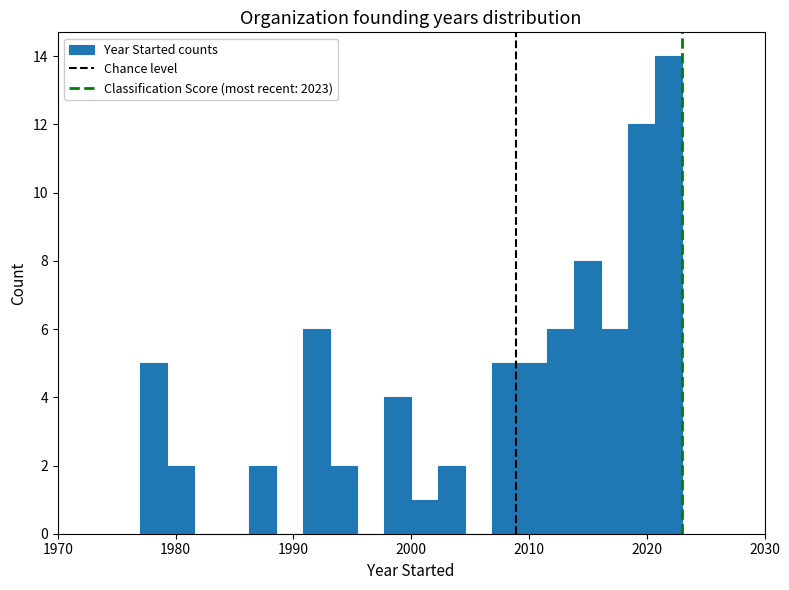

Read against the x-axis, roughly where is the centre of the tallest bar?

2022